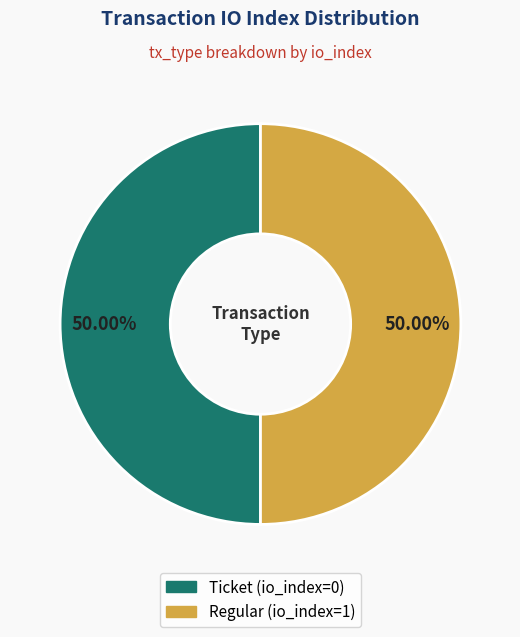

What is the ratio of the value at Ticket (io_index=0) to the value at Regular (io_index=1)?

1.0